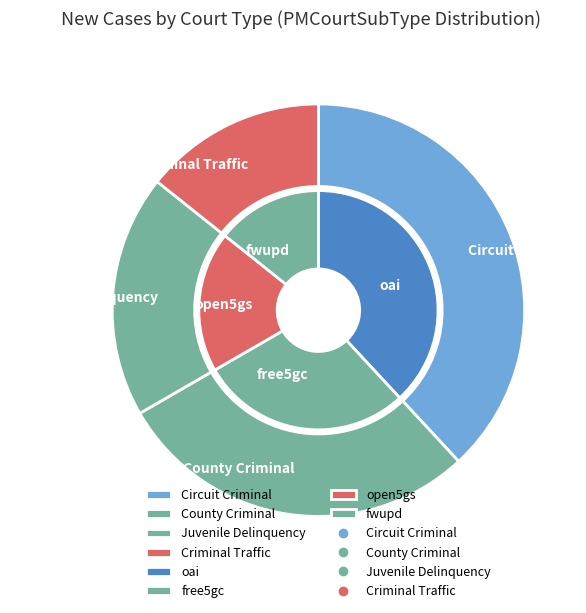

What is the change in value from Circuit Criminal to Juvenile Delinquency?

-4